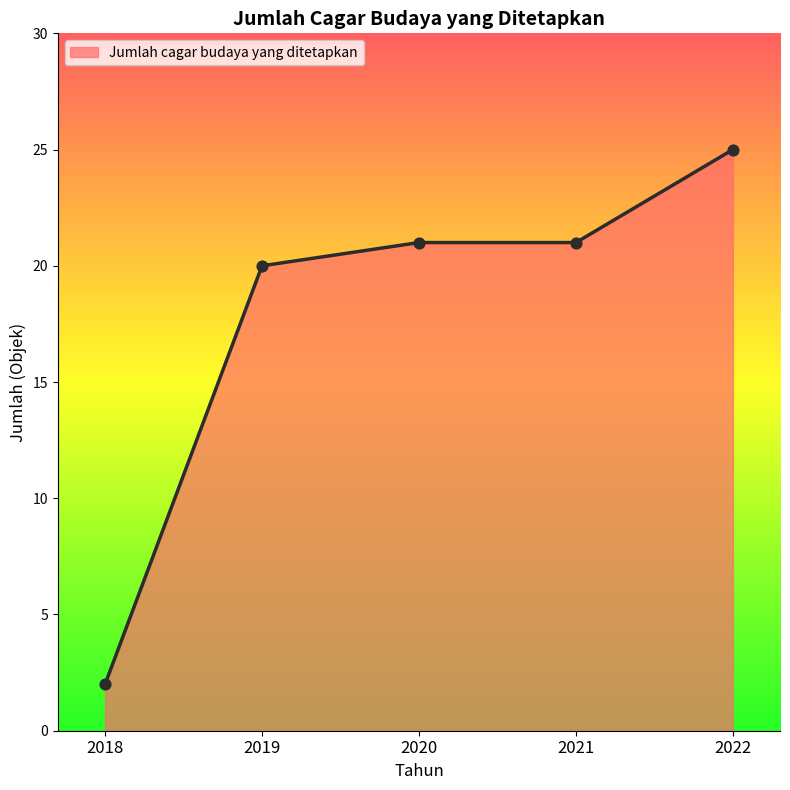

Approximately how many times larger is the value at 2019 compared to 2022?

0.8